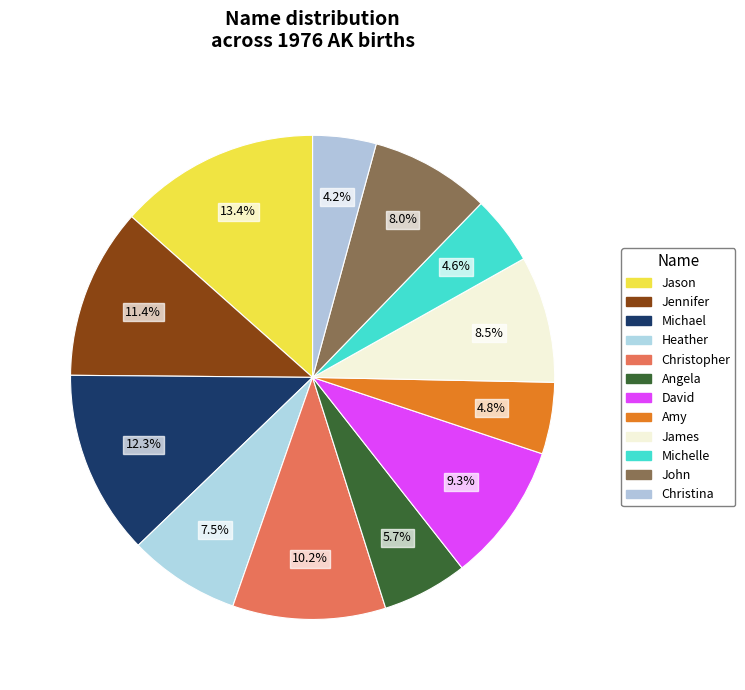

Which has a higher value, James or Jennifer?

Jennifer